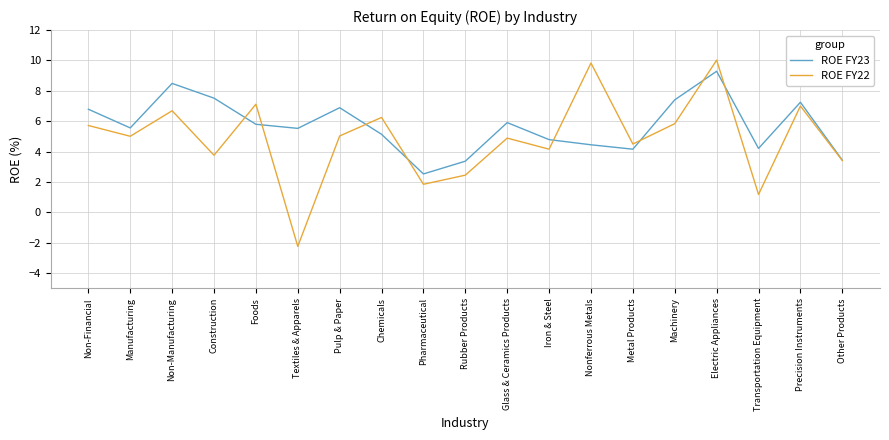

Which category has the lowest value across all series?

Textiles & Apparels